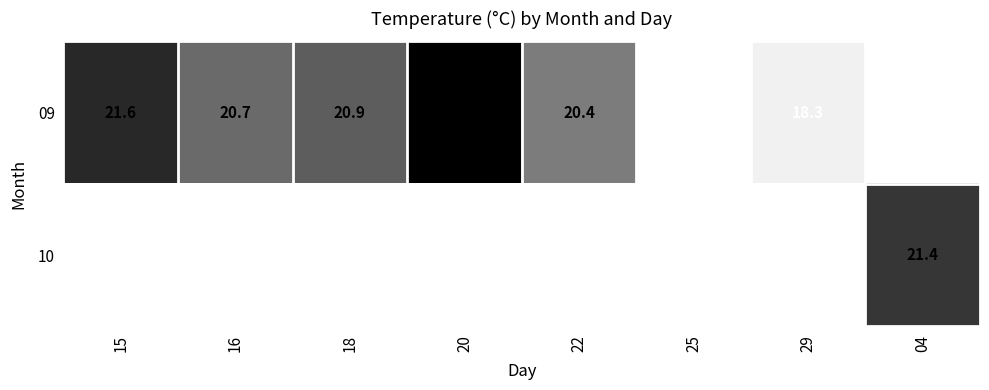

What is the sum of the 09 values at 22 and 25?

38.2